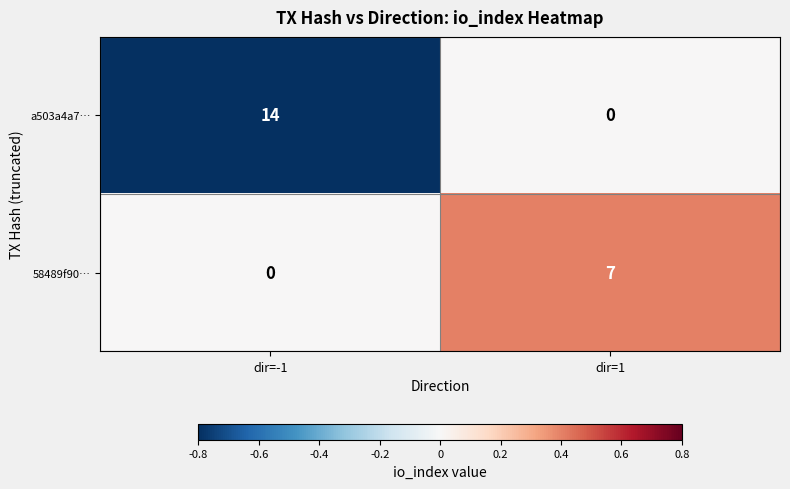

Which category has the highest value in the a503a4a7… series?

dir=-1